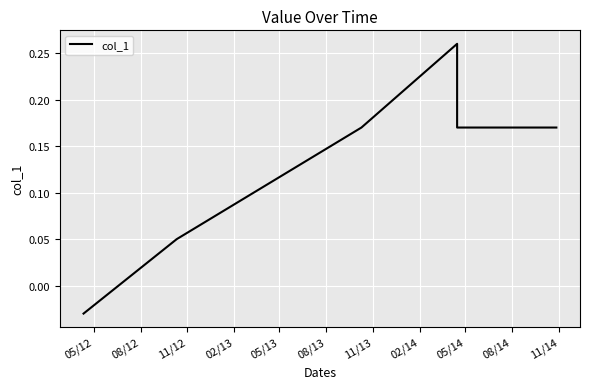

What is the difference between the second highest and second lowest values?

0.1